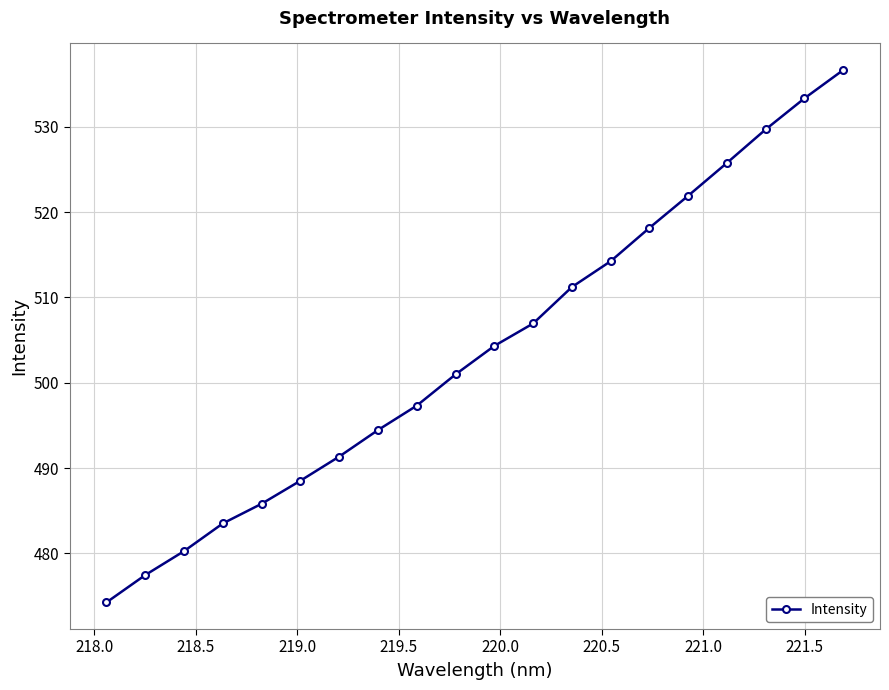

What is the smallest value displayed?

474.3